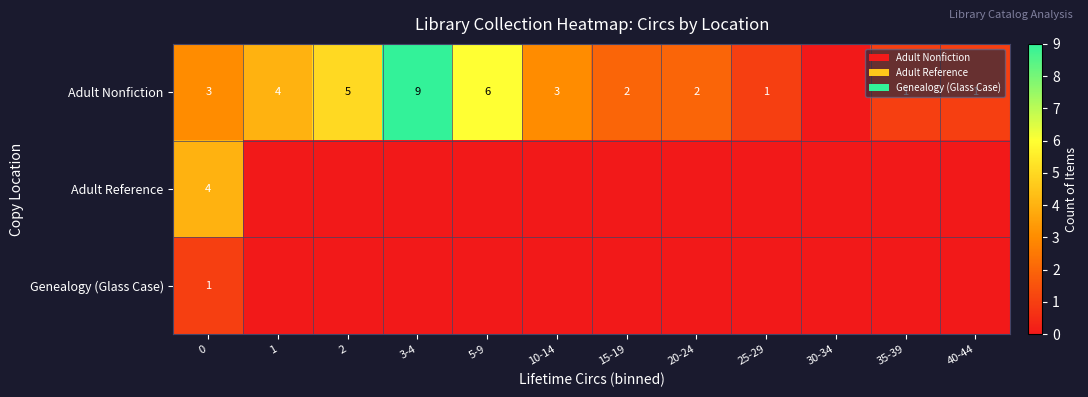

What is the total value across all series at 2?

5